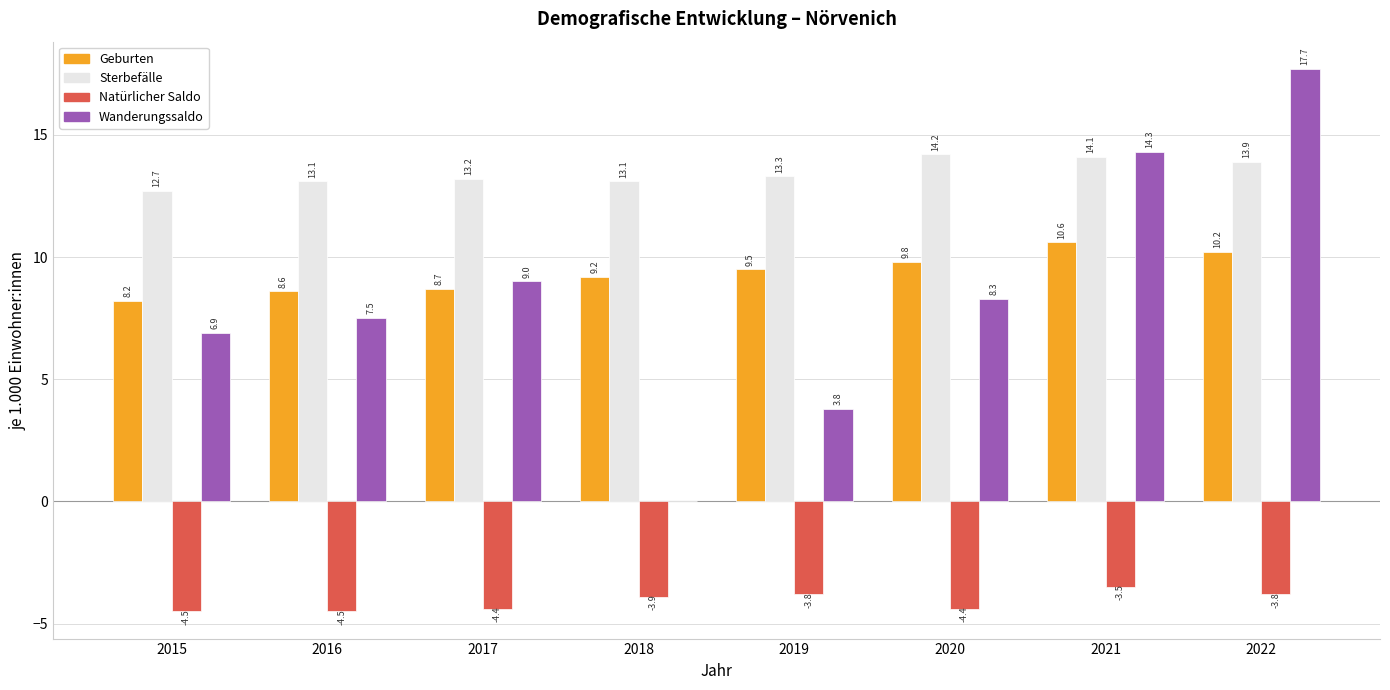

What are all the series names shown in the legend?

Geburten, Sterbefälle, Natürlicher Saldo, Wanderungssaldo